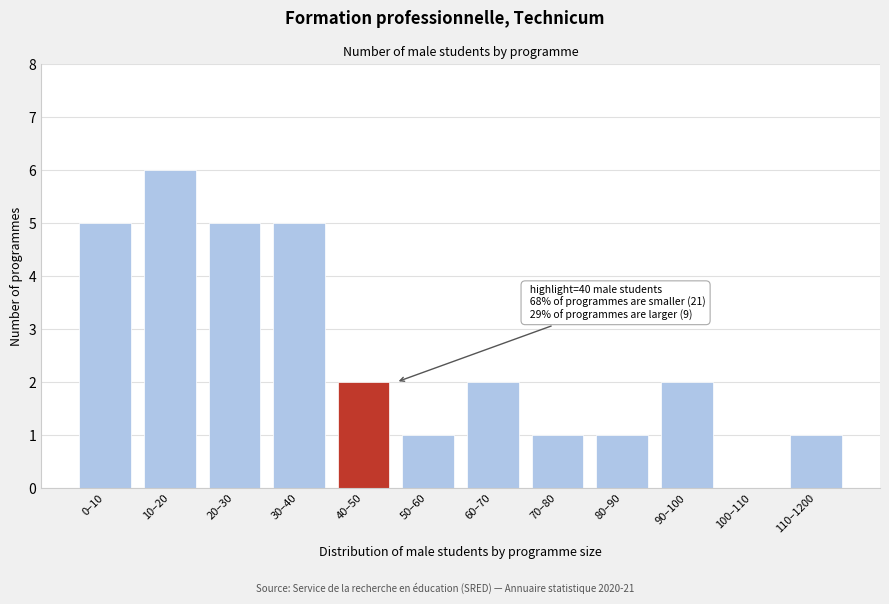

Reading left to right, transcribe all the data shown in this chart.

0–10=5	10–20=6	20–30=5	30–40=5	40–50=2	50–60=1	60–70=2	70–80=1	80–90=1	90–100=2	100–110=0	110–1200=1